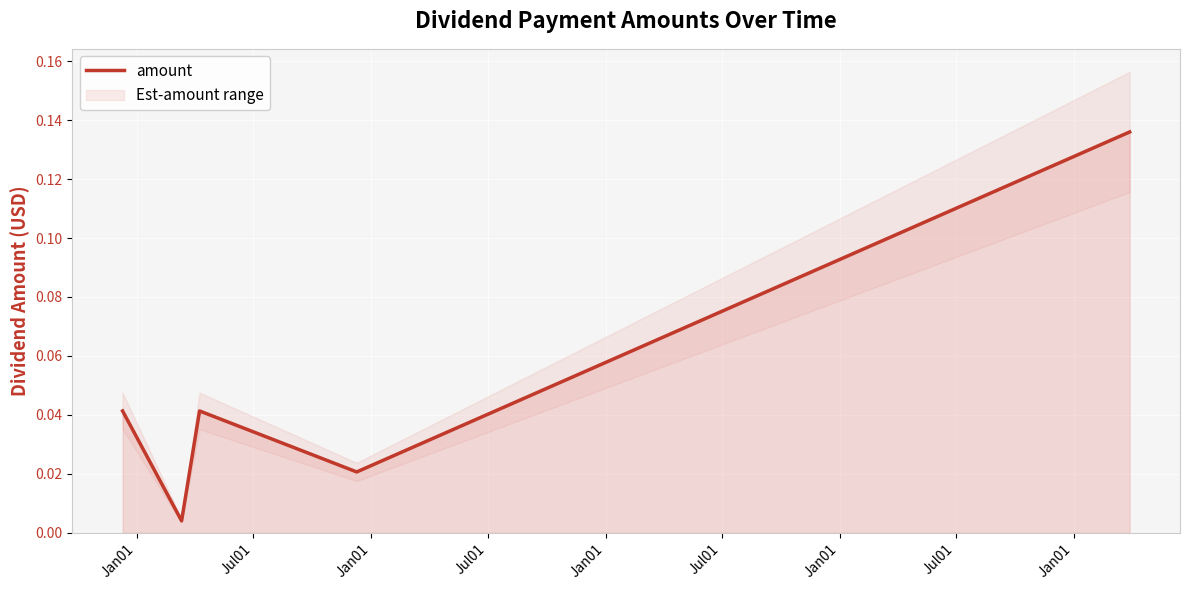

At which category does the data reach its first local peak?

Jan01